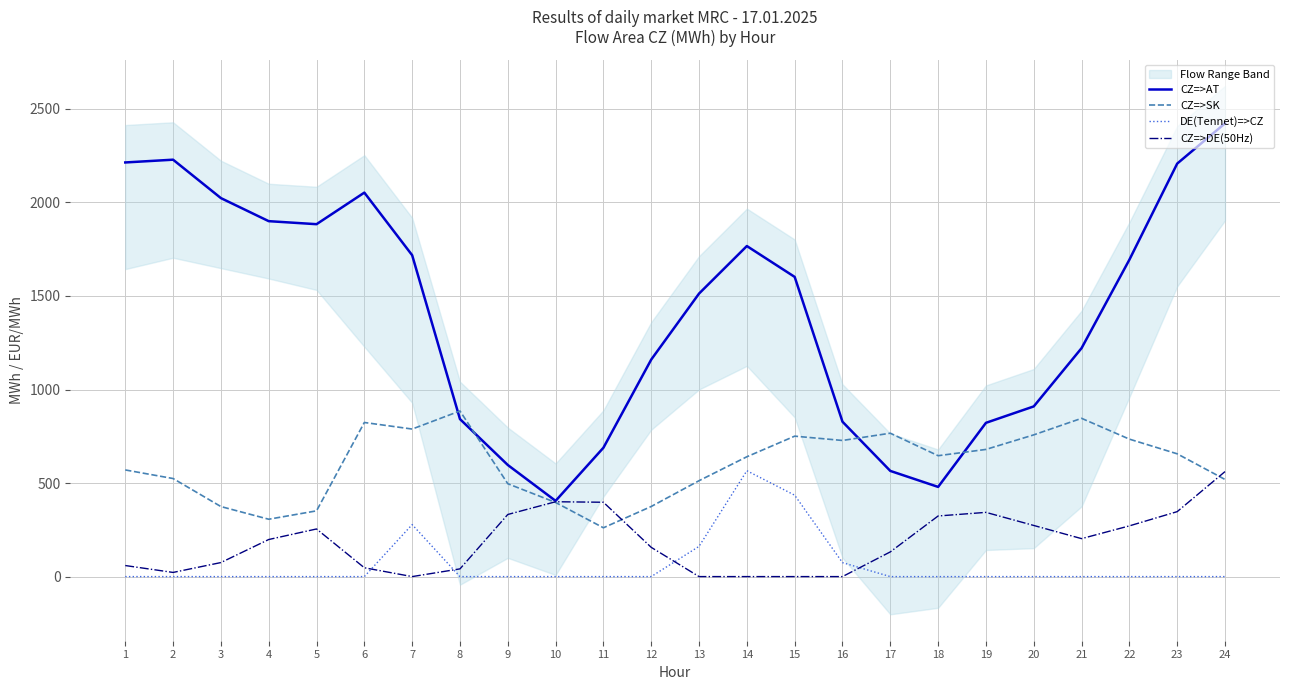

The value of DE(Tennet)=>CZ at 3 is 0.0. True or false?

True